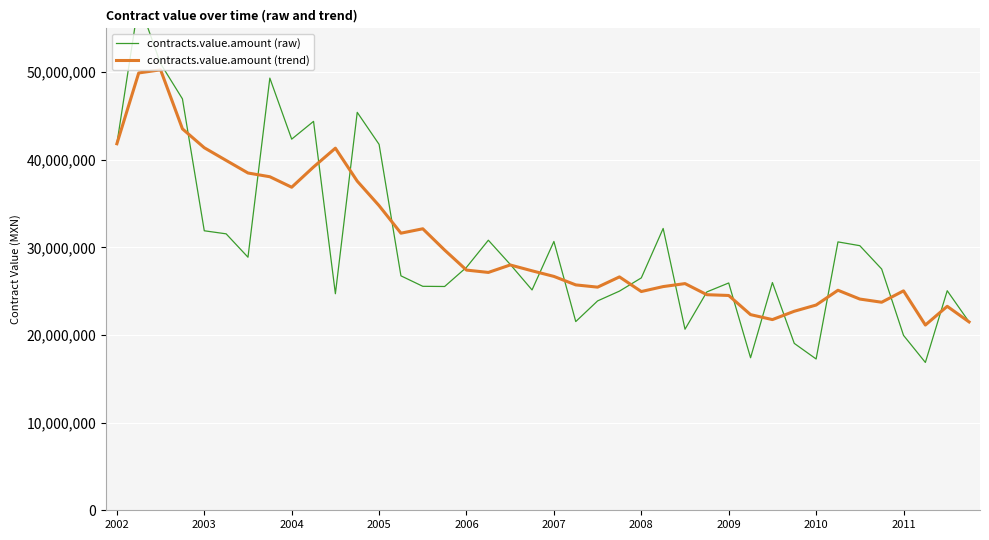

At which label does contracts.value.amount (raw) first exceed 27531105?

2002